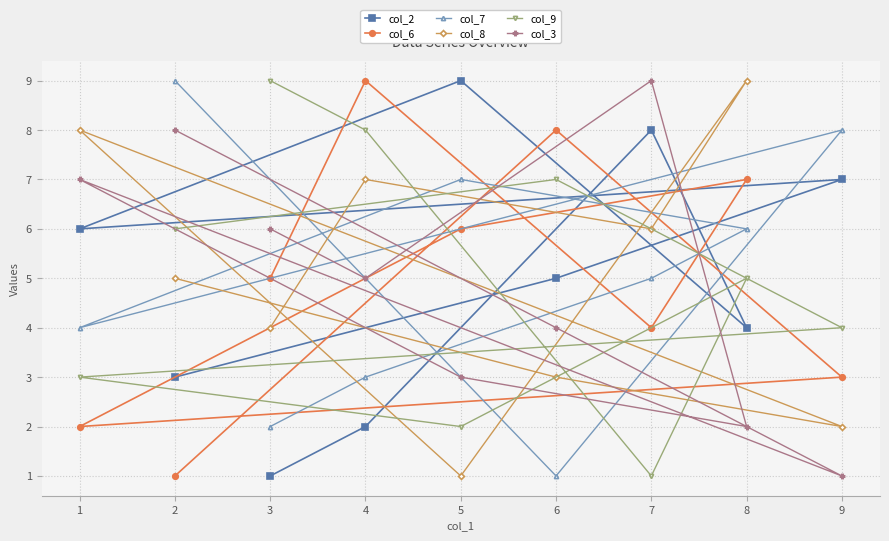

Reading left to right, list all the values displayed in this chart.

col_2: 1=6	2=3	3=1	4=2	5=9	6=5	7=8	8=4	9=7
col_6: 1=2	2=1	3=5	4=9	5=6	6=8	7=4	8=7	9=3
col_7: 1=4	2=9	3=2	4=3	5=7	6=1	7=5	8=6	9=8
col_8: 1=8	2=5	3=4	4=7	5=1	6=3	7=6	8=9	9=2
col_9: 1=3	2=6	3=9	4=8	5=2	6=7	7=1	8=5	9=4
col_3: 1=7	2=8	3=6	4=5	5=3	6=4	7=9	8=2	9=1